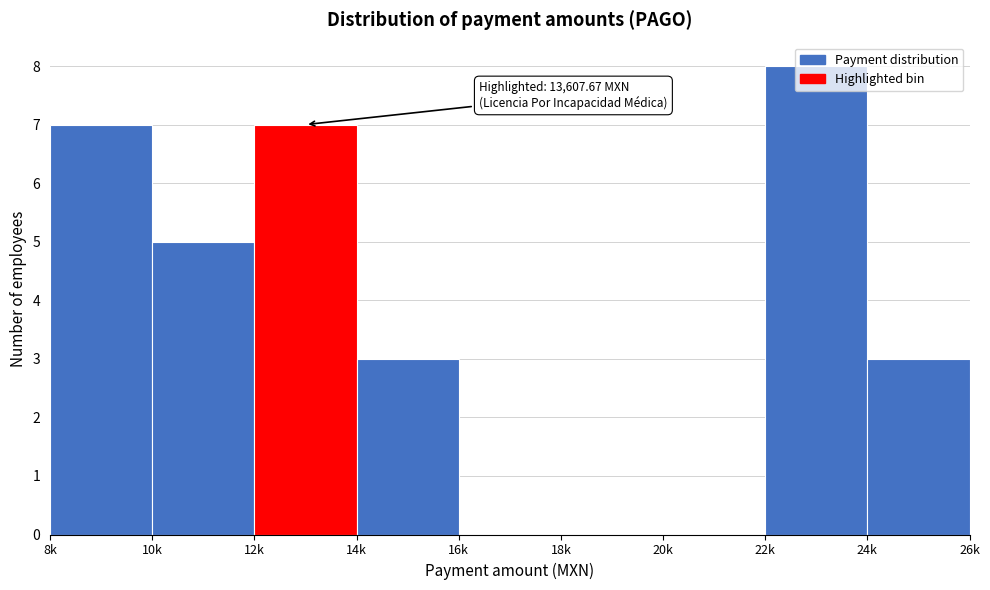

At which category does the chart reach its peak across all series?

22k